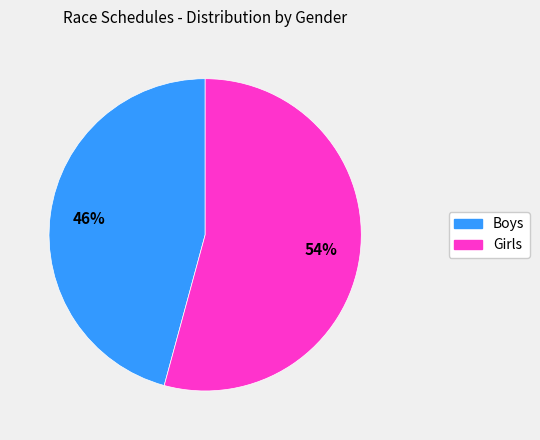

Do Girls and Boys together represent more than half of the pie?

Yes